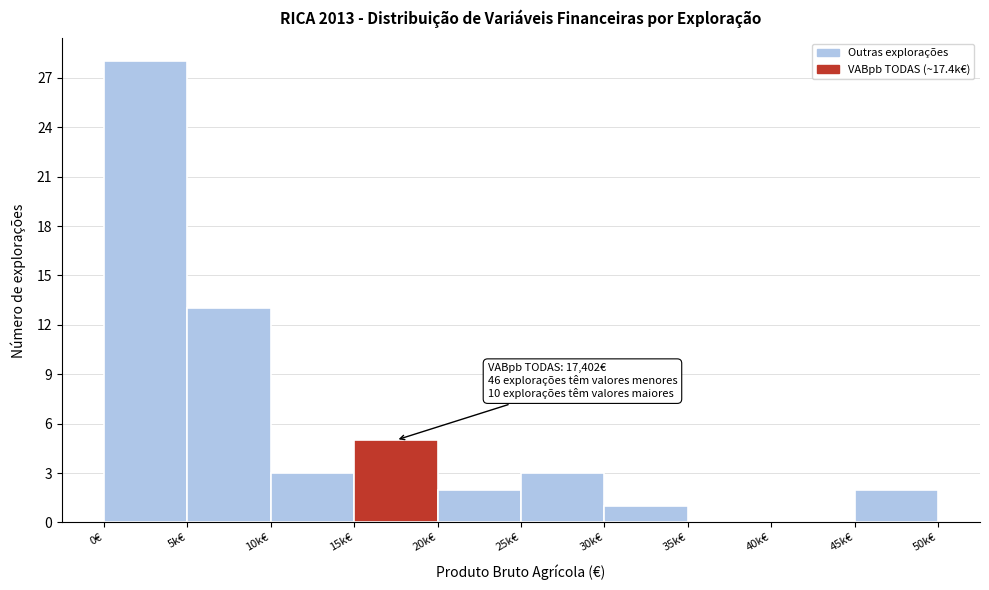

Reading left to right, list all the values displayed in this chart.

0€=28	5k€=13	10k€=3	15k€=5	20k€=2	25k€=3	30k€=1	35k€=0	40k€=0	45k€=2